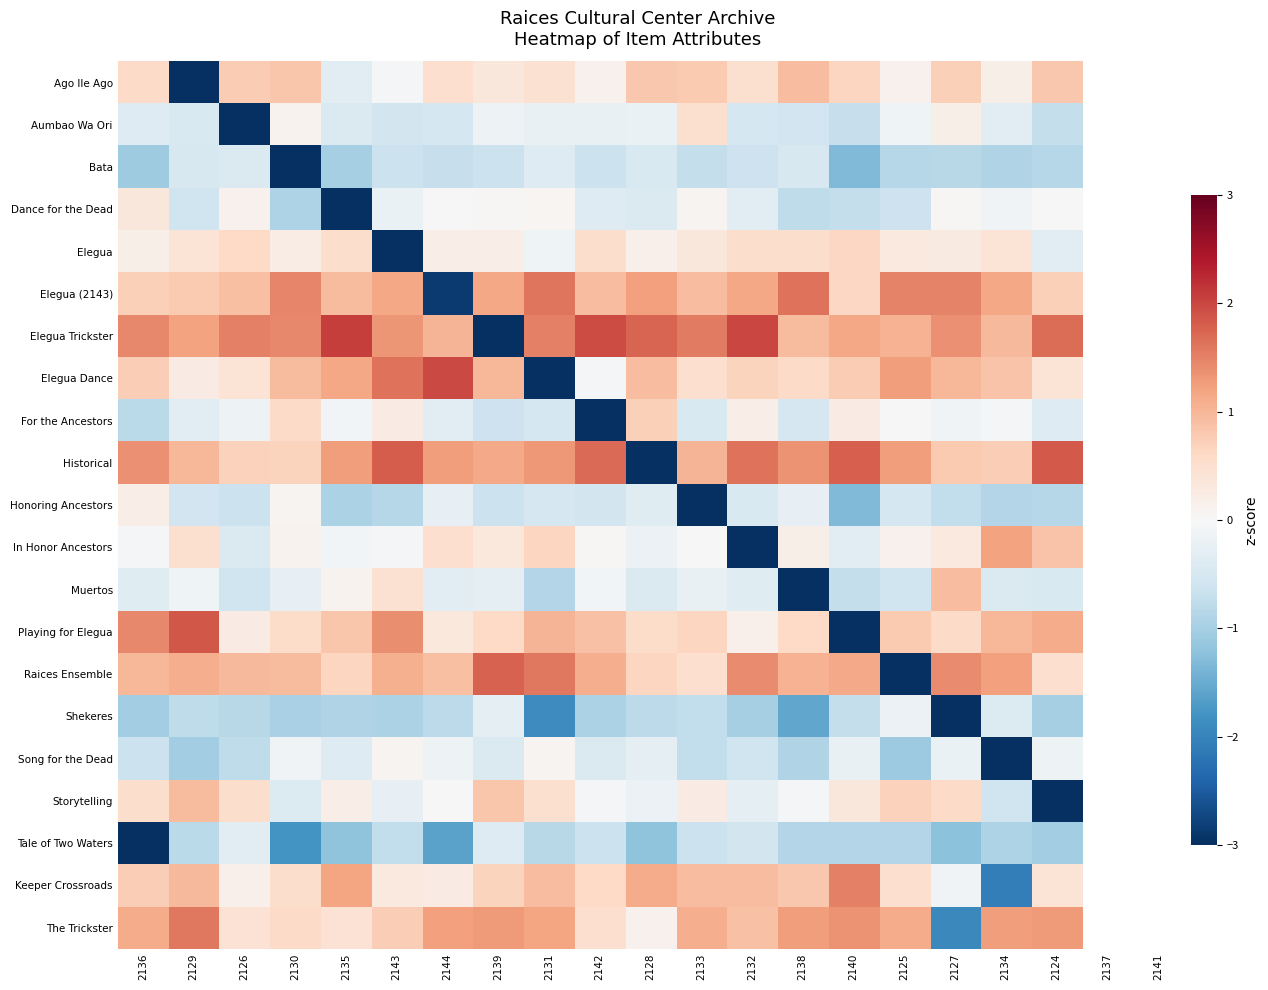

Reading left to right, extract all data points from this chart.

Ago Ile Ago: 2136=0.6	2129=-3.0	2126=0.8	2130=0.8	2135=-0.3	2143=-0.1	2144=0.5	2139=0.3	2131=0.5	2142=0.1	2128=0.8	2133=0.8	2132=0.5	2138=0.9	2140=0.7	2125=0.1	2127=0.7	2134=0.2	2124=0.8
Aumbao Wa Ori: 2136=-0.4	2129=-0.5	2126=-3.0	2130=0.1	2135=-0.4	2143=-0.5	2144=-0.5	2139=-0.2	2131=-0.2	2142=-0.2	2128=-0.2	2133=0.5	2132=-0.5	2138=-0.6	2140=-0.7	2125=-0.1	2127=0.2	2134=-0.3	2124=-0.7
Bata: 2136=-1.1	2129=-0.5	2126=-0.4	2130=-3.0	2135=-1.0	2143=-0.6	2144=-0.7	2139=-0.6	2131=-0.4	2142=-0.6	2128=-0.5	2133=-0.7	2132=-0.6	2138=-0.5	2140=-1.3	2125=-0.9	2127=-0.8	2134=-0.9	2124=-0.8
Dance for the Dead: 2136=0.3	2129=-0.6	2126=0.1	2130=-0.9	2135=-3.0	2143=-0.2	2144=-0.0	2139=0.0	2131=0.1	2142=-0.4	2128=-0.4	2133=0.1	2132=-0.3	2138=-0.8	2140=-0.7	2125=-0.6	2127=0.0	2134=-0.1	2124=0.0
Elegua: 2136=0.2	2129=0.4	2126=0.6	2130=0.2	2135=0.5	2143=-3.0	2144=0.2	2139=0.2	2131=-0.1	2142=0.5	2128=0.2	2133=0.3	2132=0.5	2138=0.5	2140=0.6	2125=0.3	2127=0.3	2134=0.4	2124=-0.3
Elegua (2143): 2136=0.7	2129=0.8	2126=0.9	2130=1.5	2135=0.9	2143=1.2	2144=-2.9	2139=1.2	2131=1.6	2142=0.9	2128=1.2	2133=0.9	2132=1.2	2138=1.6	2140=0.6	2125=1.5	2127=1.5	2134=1.2	2124=0.7
Elegua Trickster: 2136=1.5	2129=1.2	2126=1.5	2130=1.4	2135=2.1	2143=1.3	2144=1.0	2139=-3.0	2131=1.5	2142=2.0	2128=1.8	2133=1.6	2132=2.0	2138=0.9	2140=1.2	2125=1.1	2127=1.4	2134=1.0	2124=1.7
Elegua Dance: 2136=0.7	2129=0.2	2126=0.4	2130=0.9	2135=1.2	2143=1.6	2144=2.0	2139=1.0	2131=-3.0	2142=-0.0	2128=0.9	2133=0.5	2132=0.7	2138=0.6	2140=0.8	2125=1.2	2127=1.0	2134=0.9	2124=0.4
For the Ancestors: 2136=-0.8	2129=-0.3	2126=-0.2	2130=0.6	2135=-0.1	2143=0.3	2144=-0.3	2139=-0.6	2131=-0.5	2142=-3.0	2128=0.7	2133=-0.5	2132=0.2	2138=-0.5	2140=0.2	2125=0.0	2127=-0.1	2134=-0.1	2124=-0.4
Historical: 2136=1.4	2129=1.0	2126=0.7	2130=0.7	2135=1.3	2143=1.8	2144=1.2	2139=1.1	2131=1.3	2142=1.7	2128=-3.0	2133=1.0	2132=1.6	2138=1.4	2140=1.8	2125=1.3	2127=0.8	2134=0.7	2124=1.8
Honoring Ancestors: 2136=0.2	2129=-0.6	2126=-0.6	2130=0.1	2135=-0.9	2143=-0.9	2144=-0.2	2139=-0.7	2131=-0.5	2142=-0.6	2128=-0.4	2133=-3.0	2132=-0.5	2138=-0.2	2140=-1.3	2125=-0.5	2127=-0.7	2134=-0.9	2124=-0.8
In Honor Ancestors: 2136=-0.0	2129=0.5	2126=-0.4	2130=0.1	2135=-0.1	2143=-0.0	2144=0.5	2139=0.3	2131=0.6	2142=0.0	2128=-0.2	2133=0.0	2132=-3.0	2138=0.2	2140=-0.3	2125=0.1	2127=0.3	2134=1.2	2124=0.9
Muertos: 2136=-0.4	2129=-0.1	2126=-0.6	2130=-0.3	2135=0.1	2143=0.5	2144=-0.3	2139=-0.3	2131=-0.9	2142=-0.1	2128=-0.4	2133=-0.2	2132=-0.4	2138=-3.0	2140=-0.7	2125=-0.6	2127=0.9	2134=-0.4	2124=-0.5
Playing for Elegua: 2136=1.4	2129=1.9	2126=0.2	2130=0.6	2135=0.8	2143=1.4	2144=0.3	2139=0.6	2131=1.0	2142=0.9	2128=0.6	2133=0.7	2132=0.2	2138=0.6	2140=-3.0	2125=0.8	2127=0.6	2134=1.0	2124=1.1
Raices Ensemble: 2136=1.0	2129=1.1	2126=1.0	2130=0.9	2135=0.7	2143=1.1	2144=0.9	2139=1.8	2131=1.6	2142=1.1	2128=0.6	2133=0.5	2132=1.4	2138=1.0	2140=1.1	2125=-3.0	2127=1.4	2134=1.2	2124=0.5
Shekeres: 2136=-1.0	2129=-0.8	2126=-0.8	2130=-1.0	2135=-0.9	2143=-1.0	2144=-0.8	2139=-0.3	2131=-1.9	2142=-1.0	2128=-0.8	2133=-0.7	2132=-1.0	2138=-1.6	2140=-0.7	2125=-0.2	2127=-3.0	2134=-0.4	2124=-1.0
Song for the Dead: 2136=-0.6	2129=-1.0	2126=-0.8	2130=-0.1	2135=-0.4	2143=0.1	2144=-0.1	2139=-0.4	2131=0.1	2142=-0.4	2128=-0.3	2133=-0.7	2132=-0.6	2138=-0.9	2140=-0.2	2125=-1.1	2127=-0.2	2134=-3.0	2124=-0.1
Storytelling: 2136=0.5	2129=1.0	2126=0.5	2130=-0.4	2135=0.2	2143=-0.2	2144=0.0	2139=0.8	2131=0.5	2142=-0.1	2128=-0.2	2133=0.2	2132=-0.3	2138=-0.0	2140=0.3	2125=0.7	2127=0.6	2134=-0.6	2124=-3.0
Tale of Two Waters: 2136=-3.0	2129=-0.8	2126=-0.3	2130=-1.8	2135=-1.2	2143=-0.7	2144=-1.6	2139=-0.4	2131=-0.8	2142=-0.6	2128=-1.2	2133=-0.7	2132=-0.5	2138=-0.9	2140=-0.9	2125=-0.9	2127=-1.2	2134=-0.9	2124=-1.0
Keeper Crossroads: 2136=0.7	2129=1.0	2126=0.2	2130=0.5	2135=1.2	2143=0.3	2144=0.3	2139=0.7	2131=0.9	2142=0.6	2128=1.1	2133=0.9	2132=0.9	2138=0.8	2140=1.5	2125=0.5	2127=-0.1	2134=-2.1	2124=0.4
The Trickster: 2136=1.1	2129=1.6	2126=0.4	2130=0.6	2135=0.4	2143=0.7	2144=1.2	2139=1.3	2131=1.2	2142=0.5	2128=0.1	2133=1.1	2132=0.9	2138=1.2	2140=1.3	2125=1.1	2127=-1.9	2134=1.3	2124=1.3